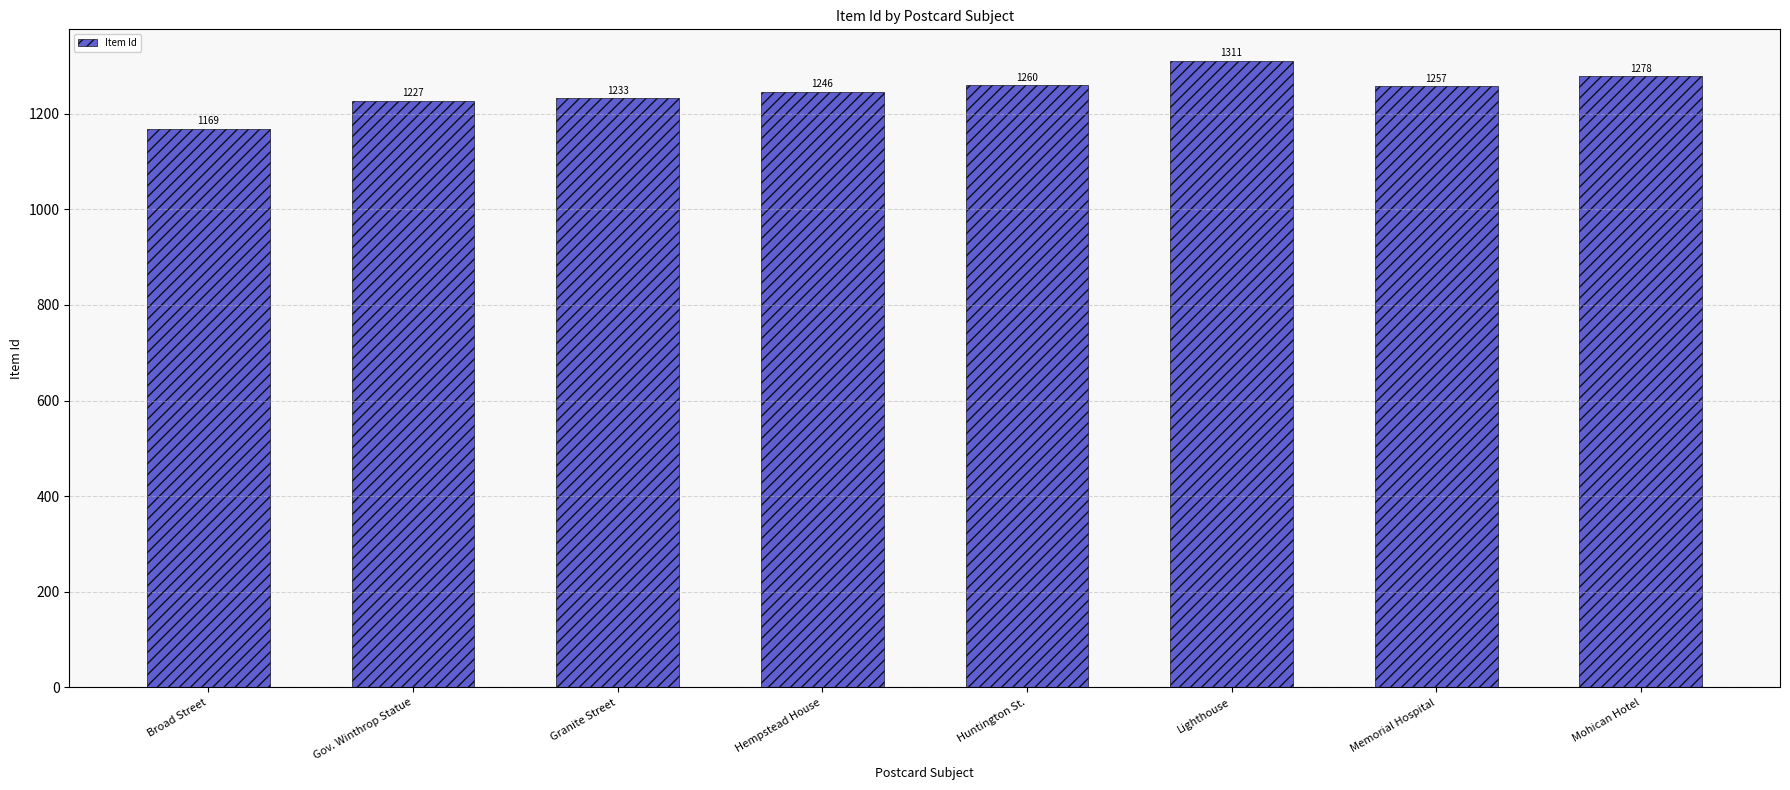

What is the change in value from Hempstead House to Lighthouse?

+65